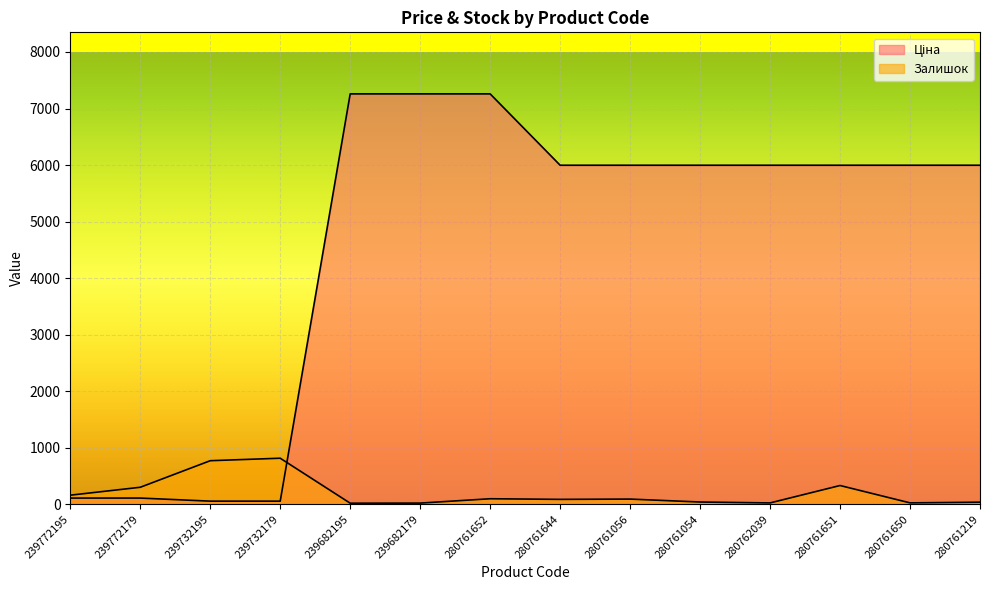

What is the sum of all Ціна values?

64081.6